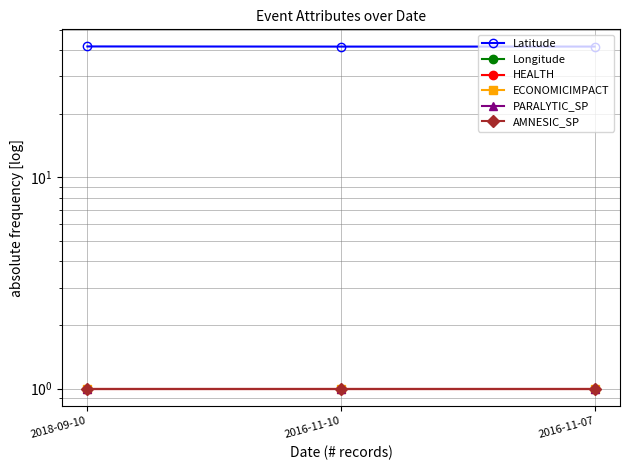

What is the approximate value of ECONOMICIMPACT at 2016-11-10?

1.0